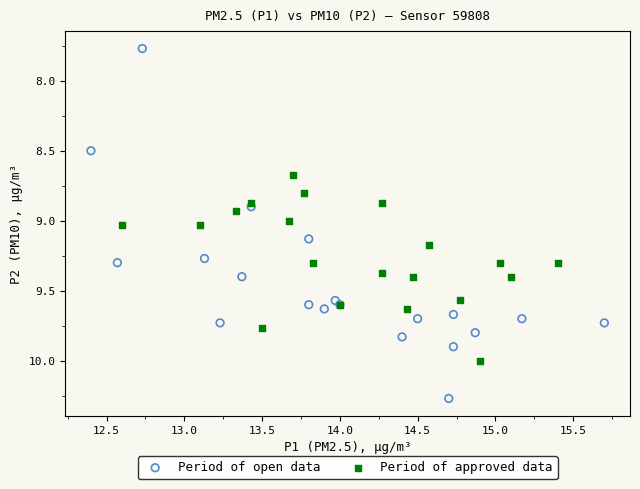

Which series contains the highest Y value?

Period of open data